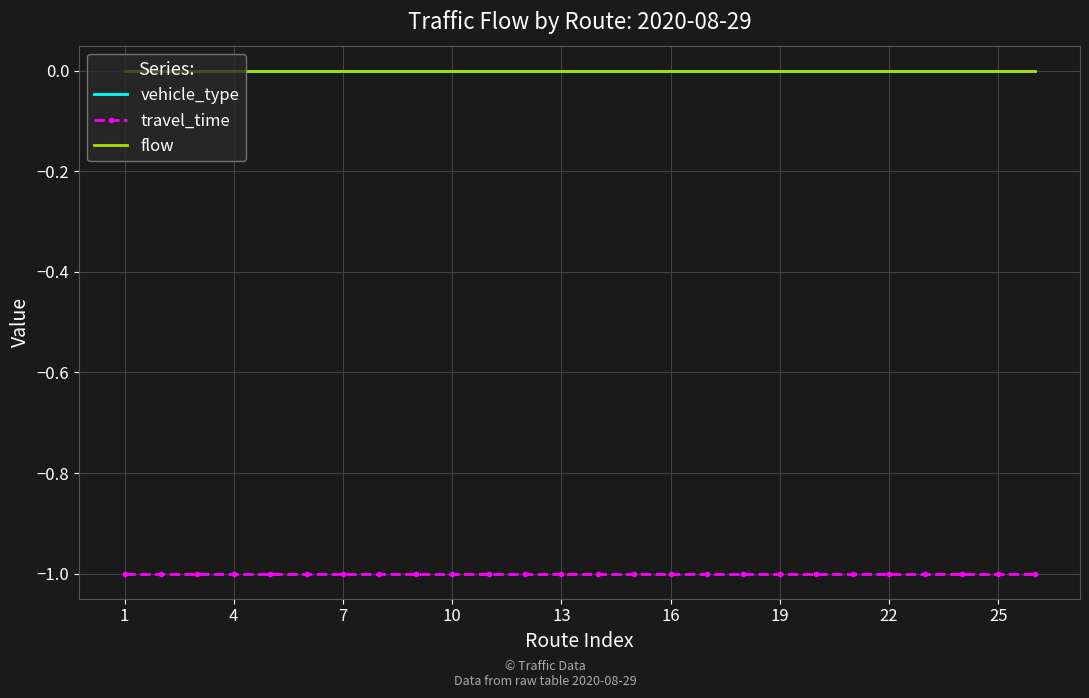

True or false: vehicle_type has more than 2 points higher than both neighbors.

False